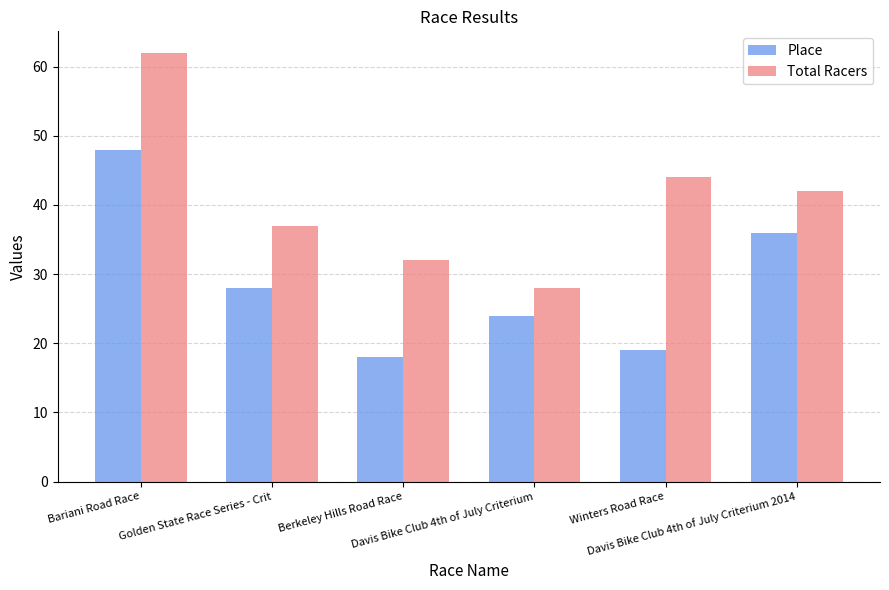

How many distinct data groups are displayed?

2